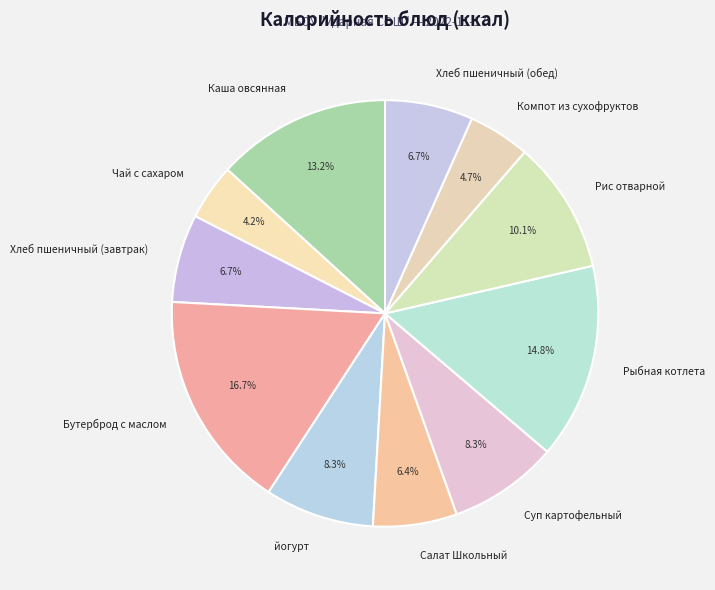

Approximately how many times larger is the value at Хлеб пшеничный (завтрак) compared to Салат Школьный?

1.0